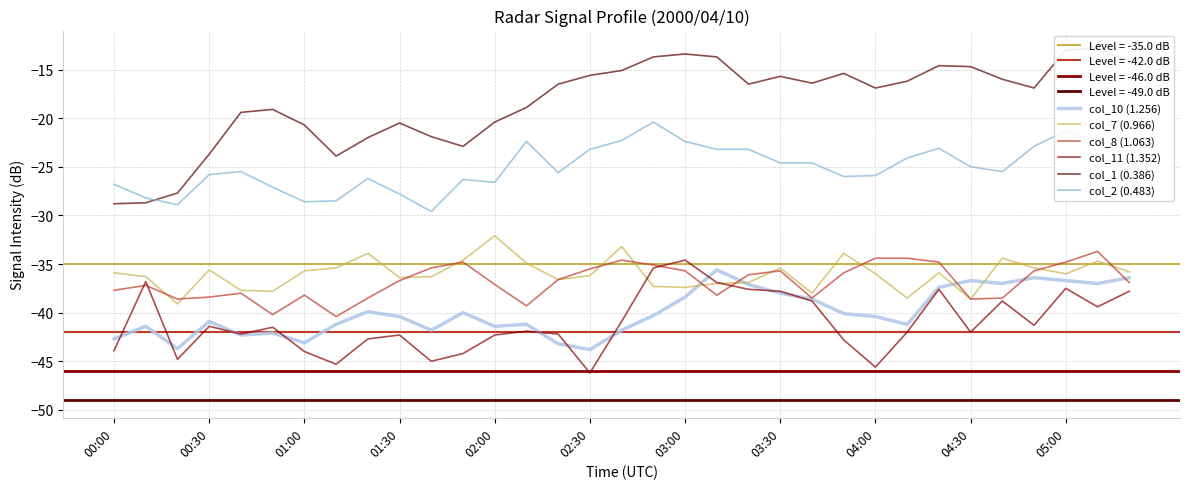

Which category has the highest value across all series?

31